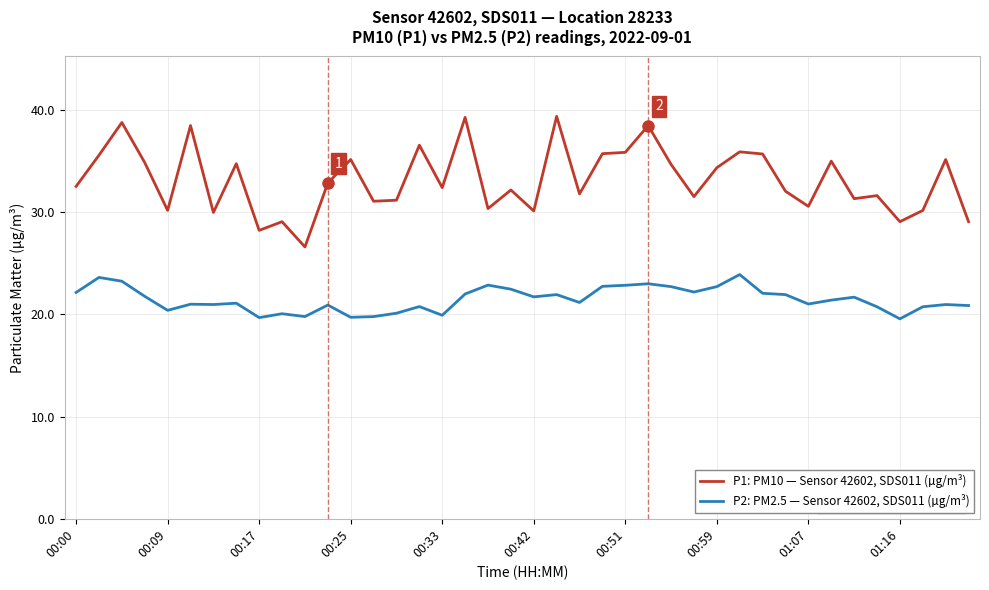

What is the lowest value of the P1: PM10 — Sensor 42602, SDS011 (µg/m³) series?

26.6